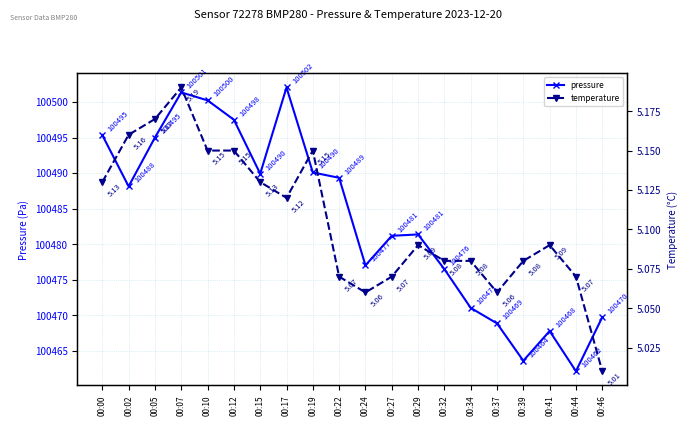

What is the lowest value of the temperature series?

5.0